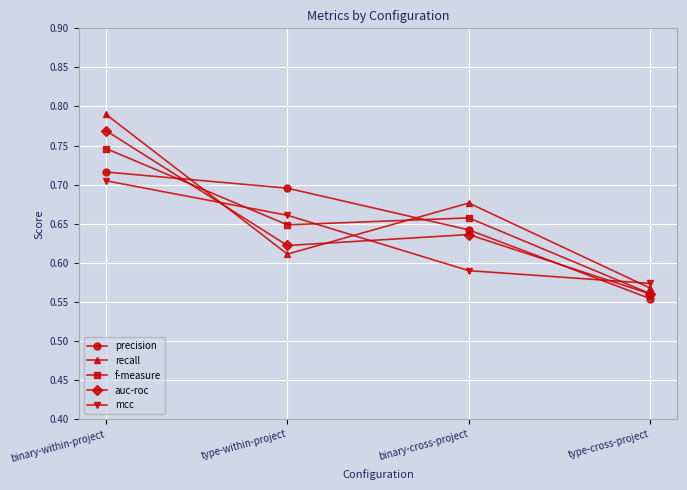

At which label is recall closest to 0?

type-cross-project